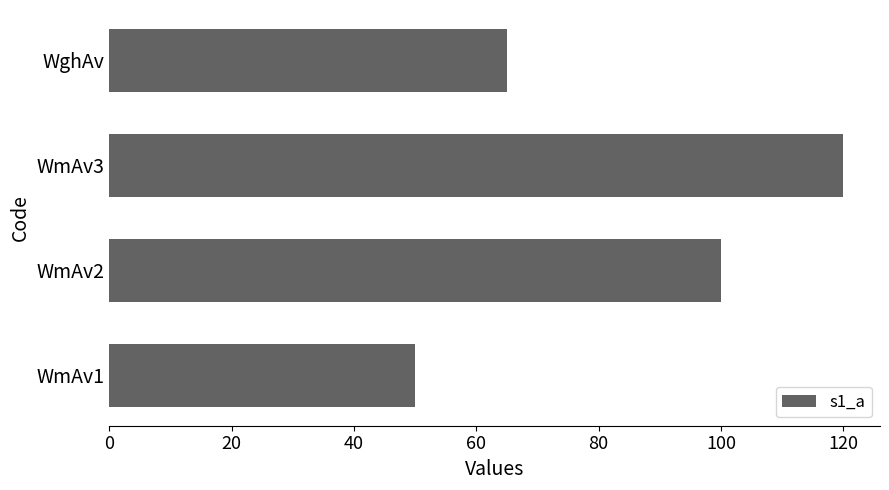

What is the sum of all values?

335